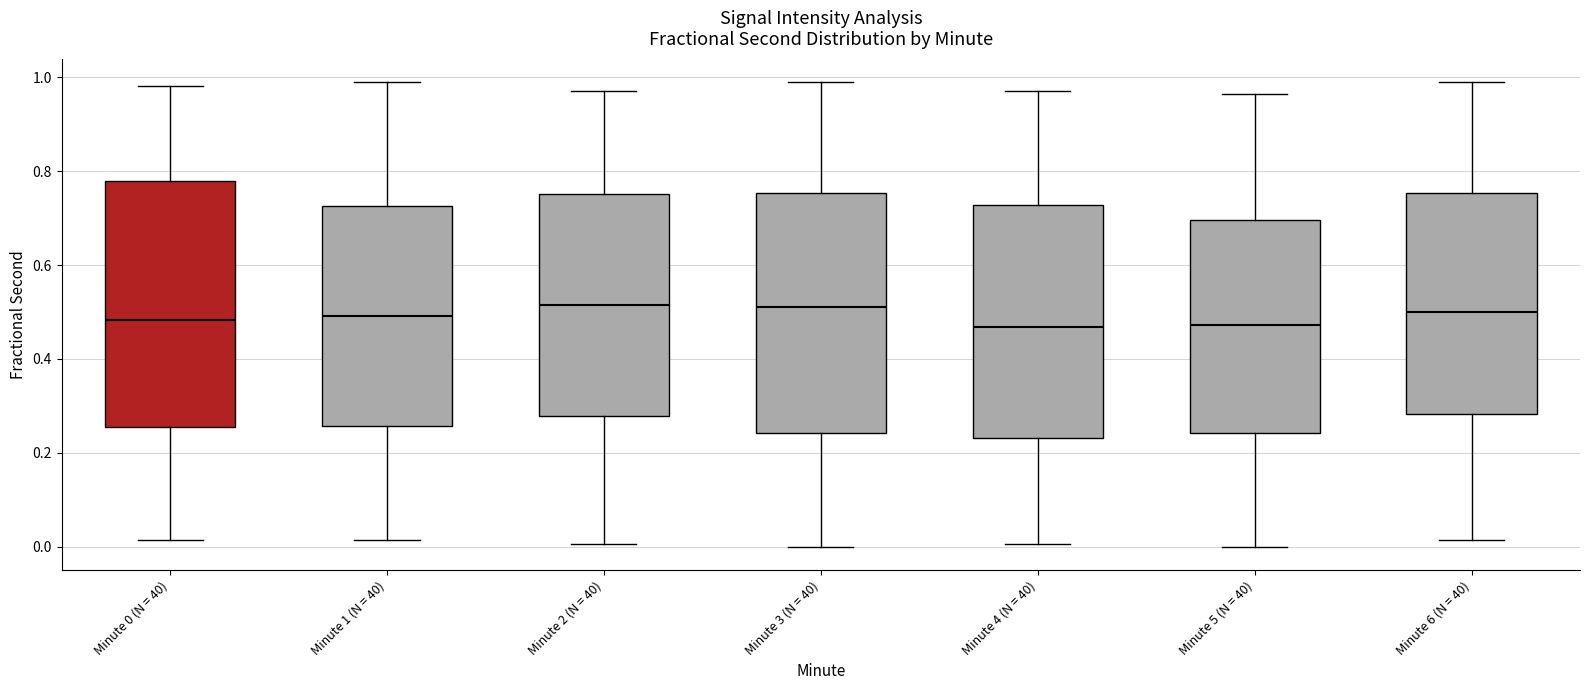

Reading left to right, transcribe this box plot: for each box, give where its median line is, the range the box spans, and where its two whiskers end, as read against the y-axis. The values are not printed on the chart, so give them approximately, as read against the axis.

Minute 0 (N = 40): median 0.48, box 0.26 to 0.78, whiskers 0.02 to 0.98
Minute 1 (N = 40): median 0.50, box 0.26 to 0.72, whiskers 0.02 to 1.00
Minute 2 (N = 40): median 0.52, box 0.28 to 0.76, whiskers 0.00 to 0.98
Minute 3 (N = 40): median 0.52, box 0.24 to 0.76, whiskers 0.00 to 1.00
Minute 4 (N = 40): median 0.46, box 0.24 to 0.72, whiskers 0.00 to 0.98
Minute 5 (N = 40): median 0.48, box 0.24 to 0.70, whiskers 0.00 to 0.96
Minute 6 (N = 40): median 0.50, box 0.28 to 0.76, whiskers 0.02 to 1.00